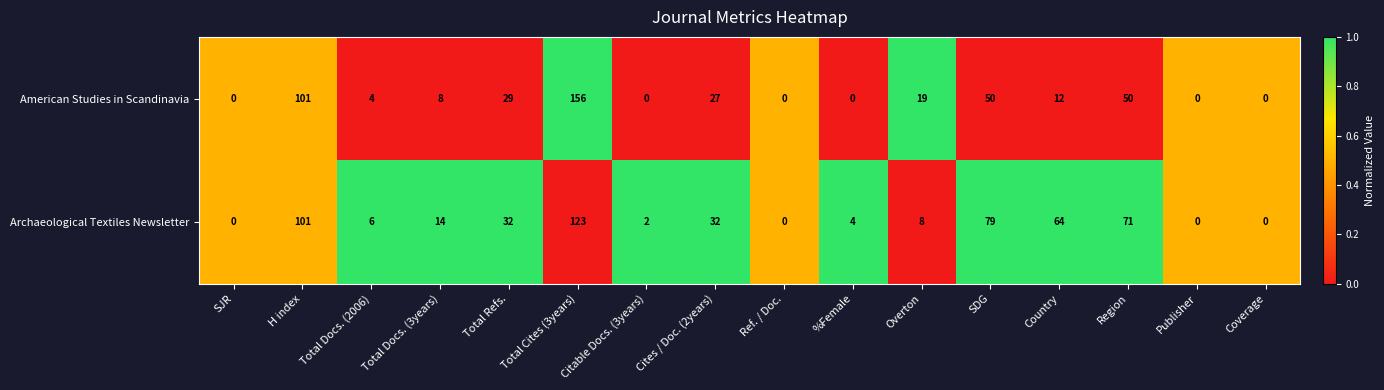

How many positive values does the American Studies in Scandinavia series have?

10